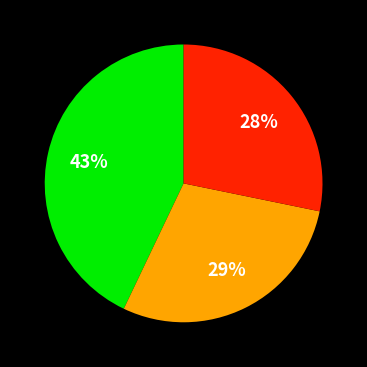

To the nearest percent, what is the average slice percentage?

33%